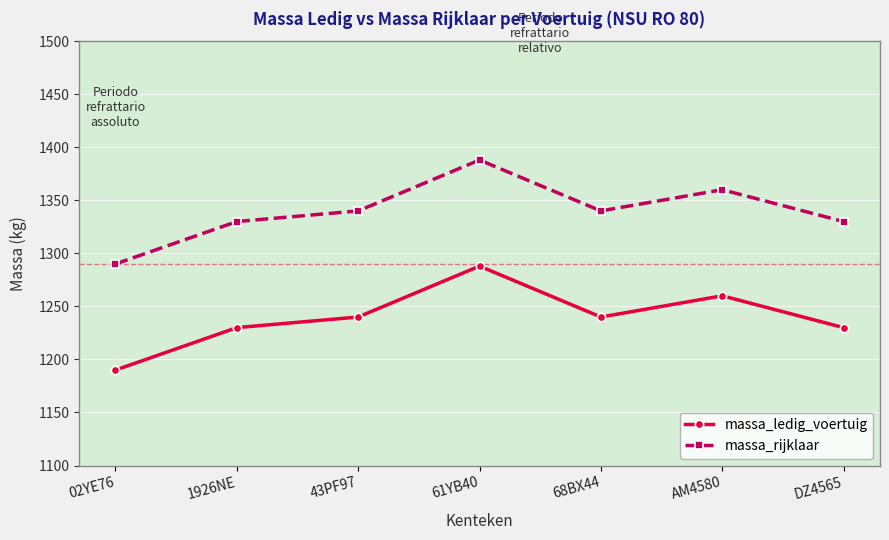

Reading left to right, extract all data points from this chart.

massa_ledig_voertuig: 02YE76=1190	1926NE=1230	43PF97=1240	61YB40=1288	68BX44=1240	AM4580=1260	DZ4565=1230
massa_rijklaar: 02YE76=1290	1926NE=1330	43PF97=1340	61YB40=1388	68BX44=1340	AM4580=1360	DZ4565=1330